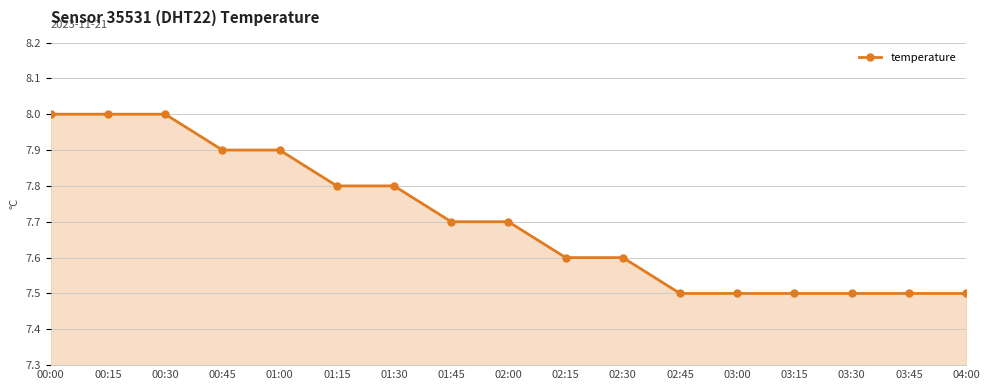

Reading left to right, transcribe all the data shown in this chart.

8.0	8.0	8.0	7.9	7.9	7.8	7.8	7.7	7.7	7.6	7.6	7.5	7.5	7.5	7.5	7.5	7.5